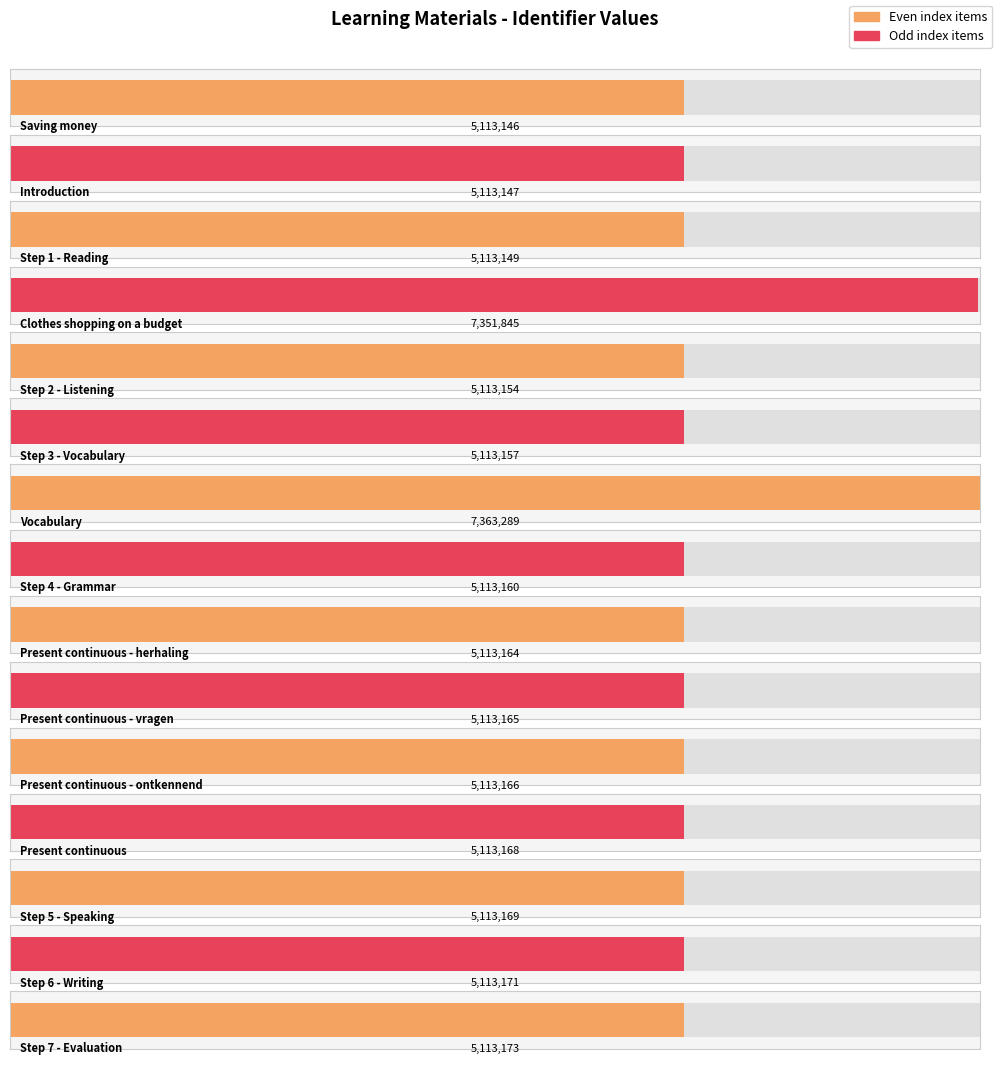

What is the change in value from Step 2 - Listening to Present continuous - vragen?

+11